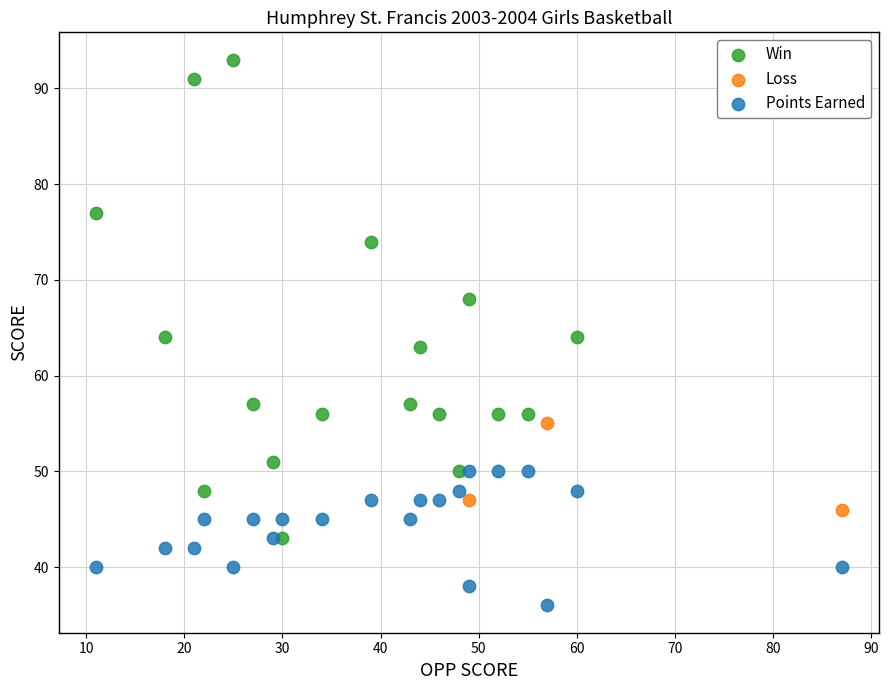

Which series has the largest Y range (max minus min)?

Win